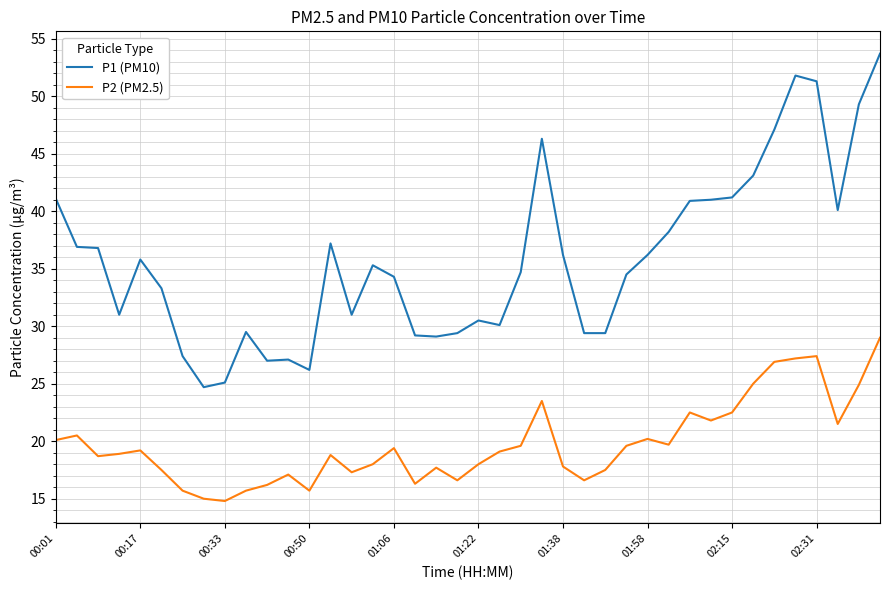

What are all the series names shown in the legend?

P1 (PM10), P2 (PM2.5)